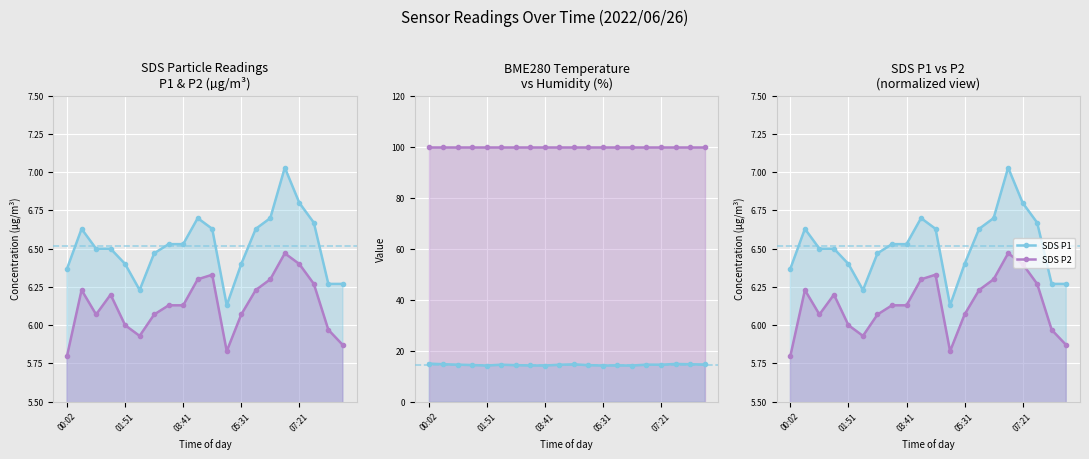

True or false: BME280 Humidity and SDS P2 cross at least once.

False